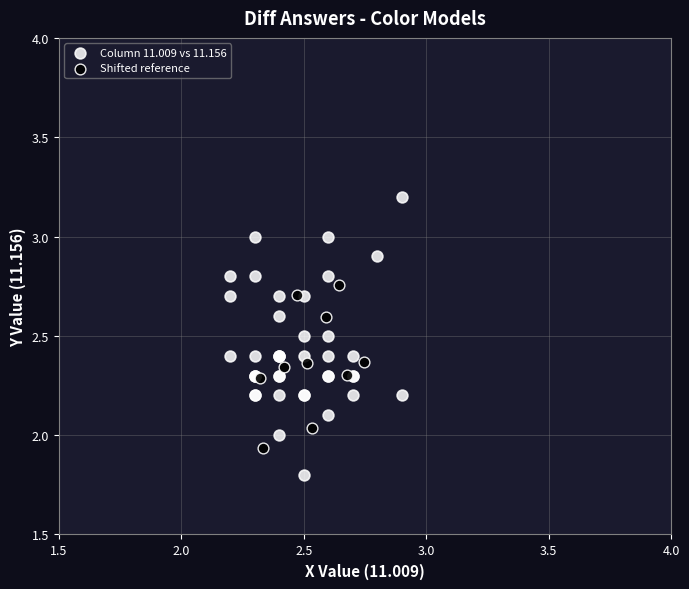

Which series reaches the minimum Y coordinate?

Column 11.009 vs 11.156